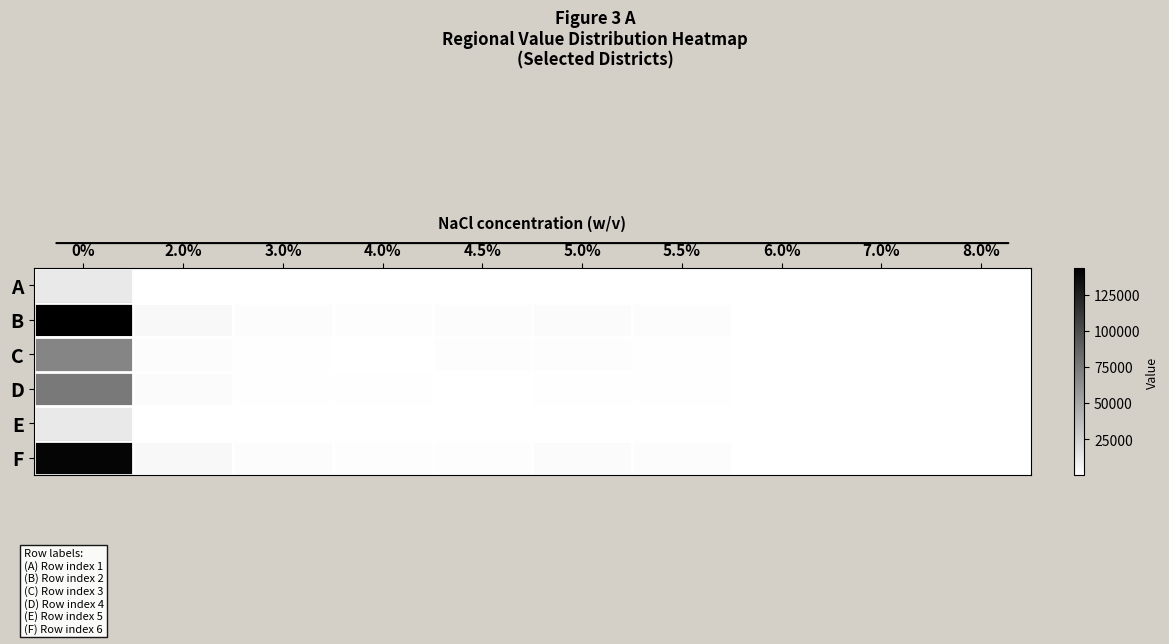

List the series in order of their peak value, highest first.

B, F, D, C, A, E